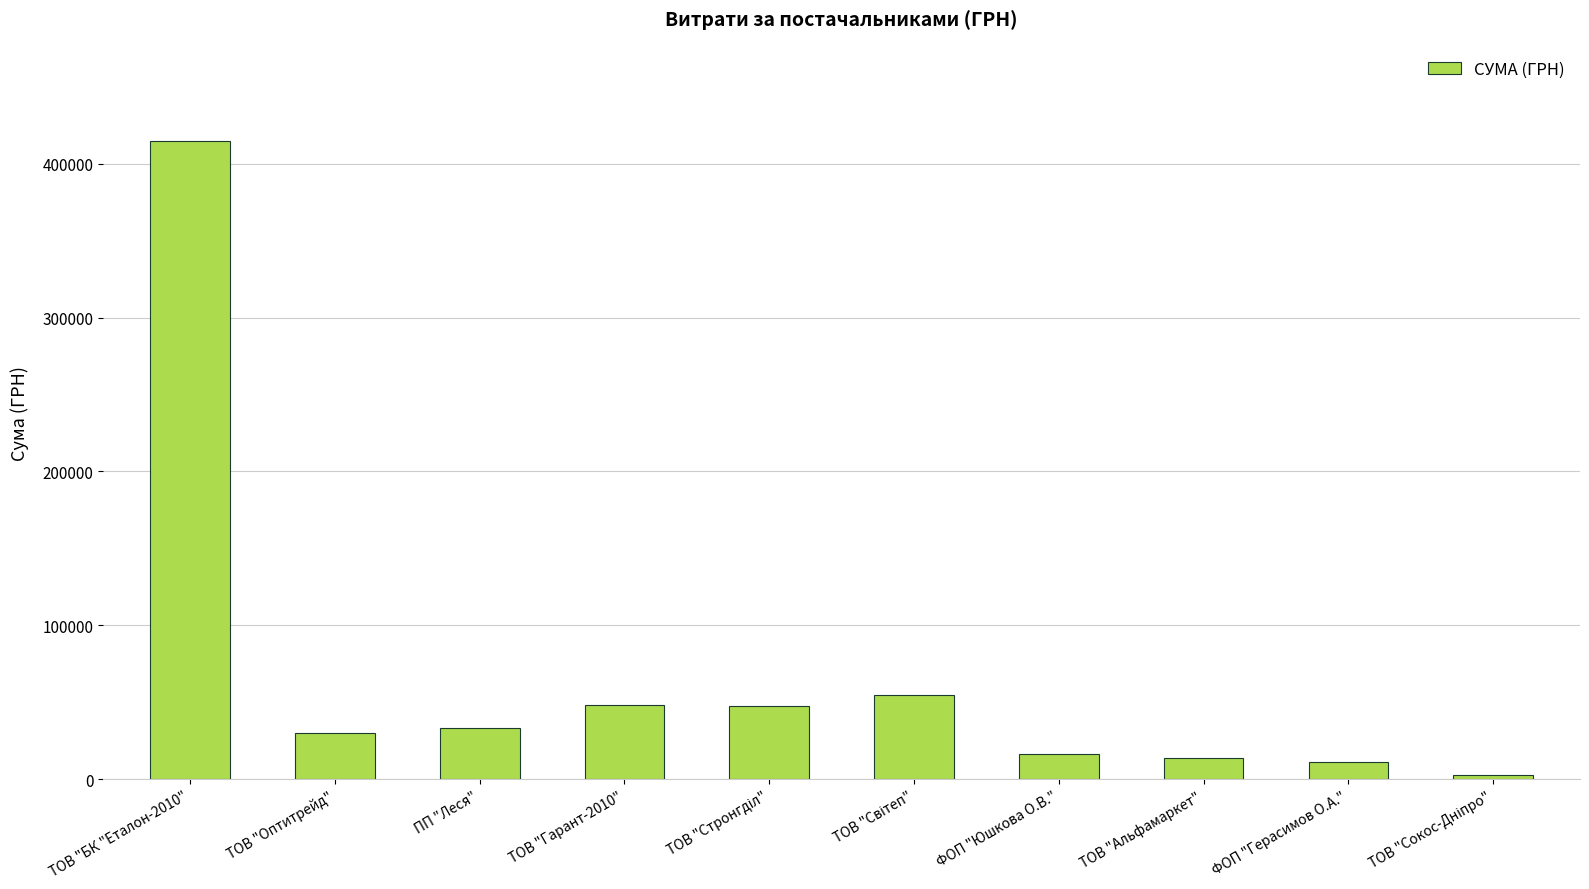

What is the value of the 2nd bar from the left?

29764.1